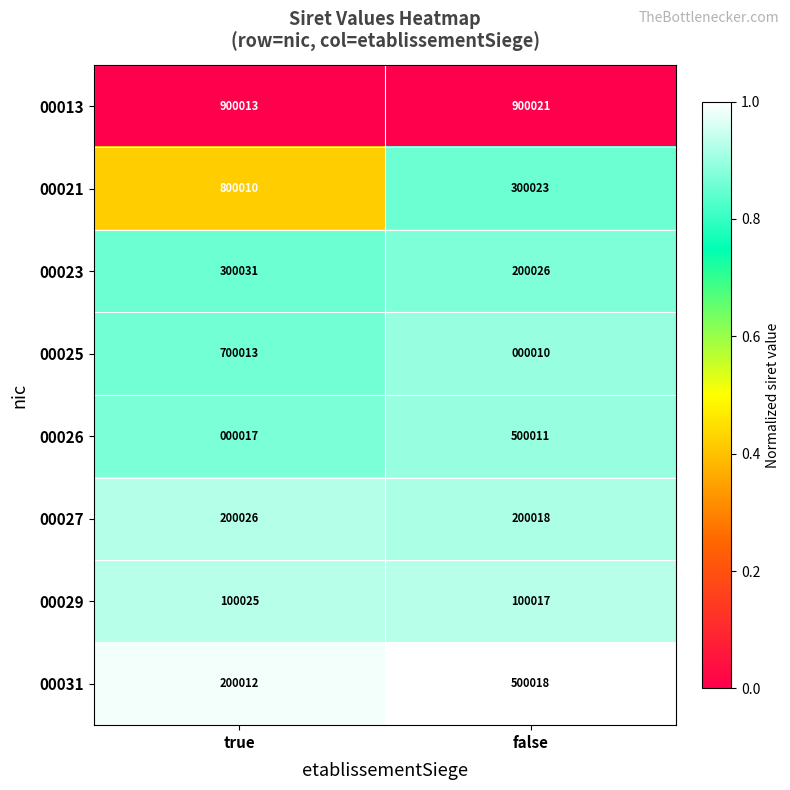

Between true and false, which series saw the biggest shift?

00025